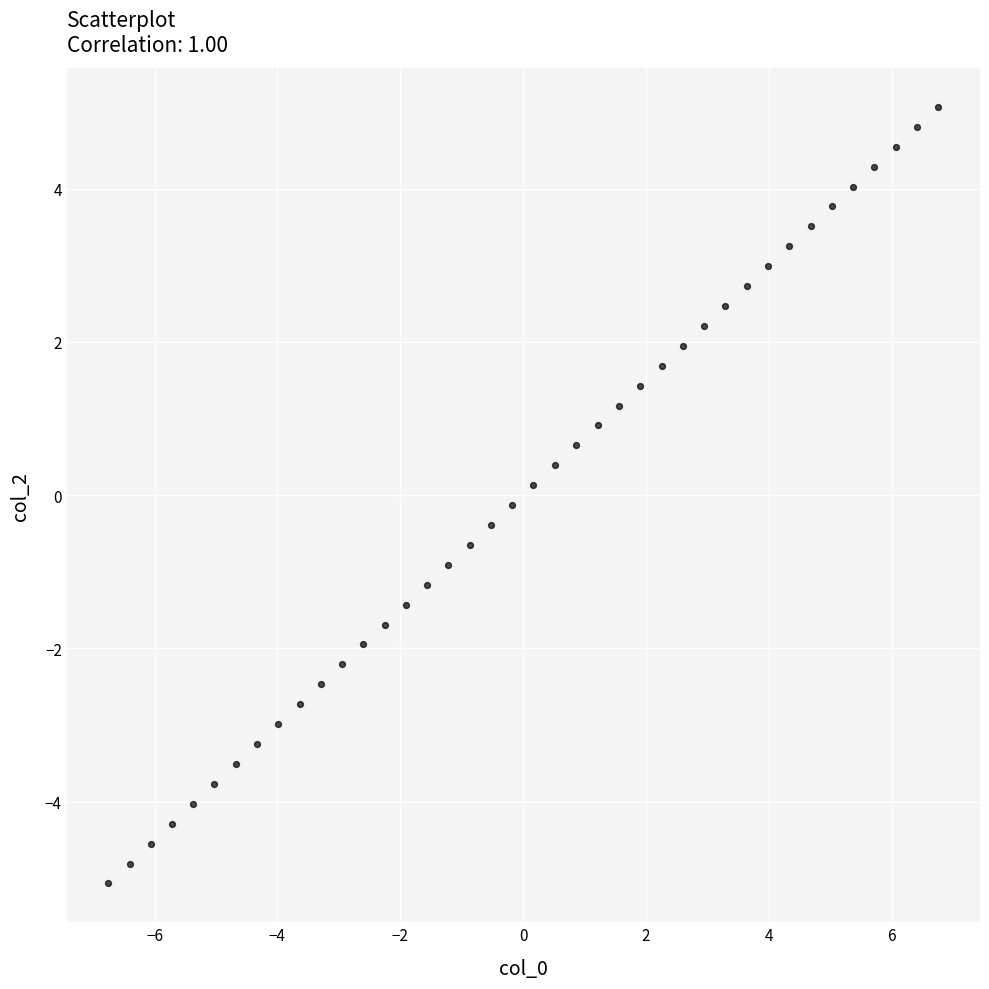

What is the range of Y values (max minus min)?

10.1